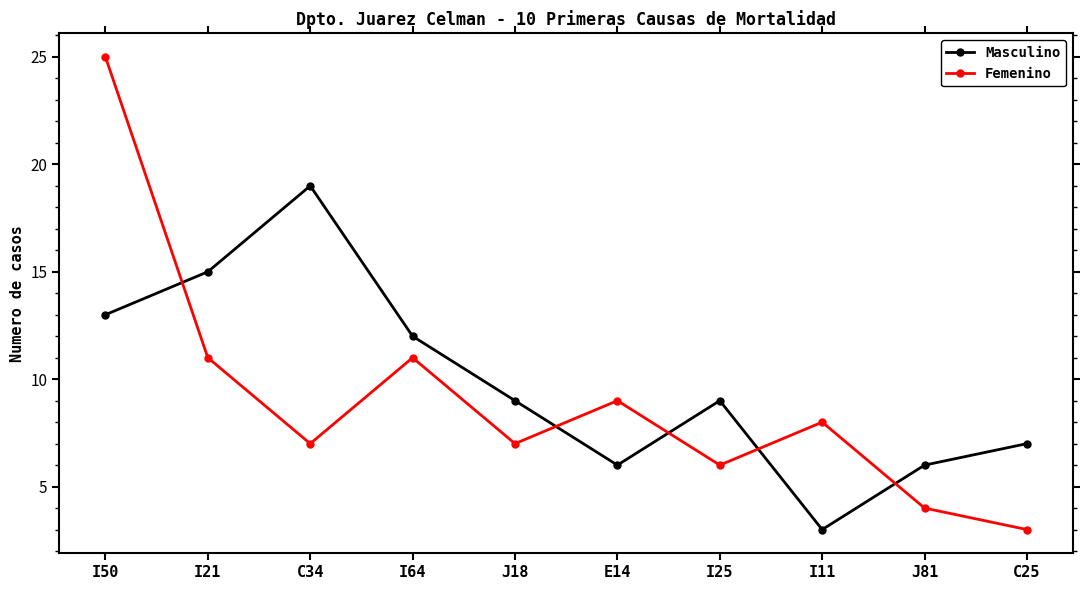

What is the difference between the maximum and second lowest values in the Masculino series?

13